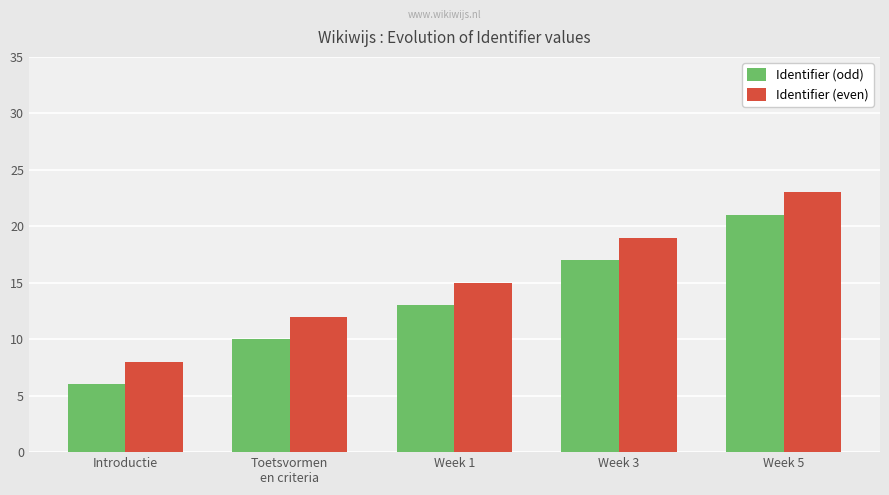

List the series in order of their peak value, highest first.

Identifier (even), Identifier (odd)